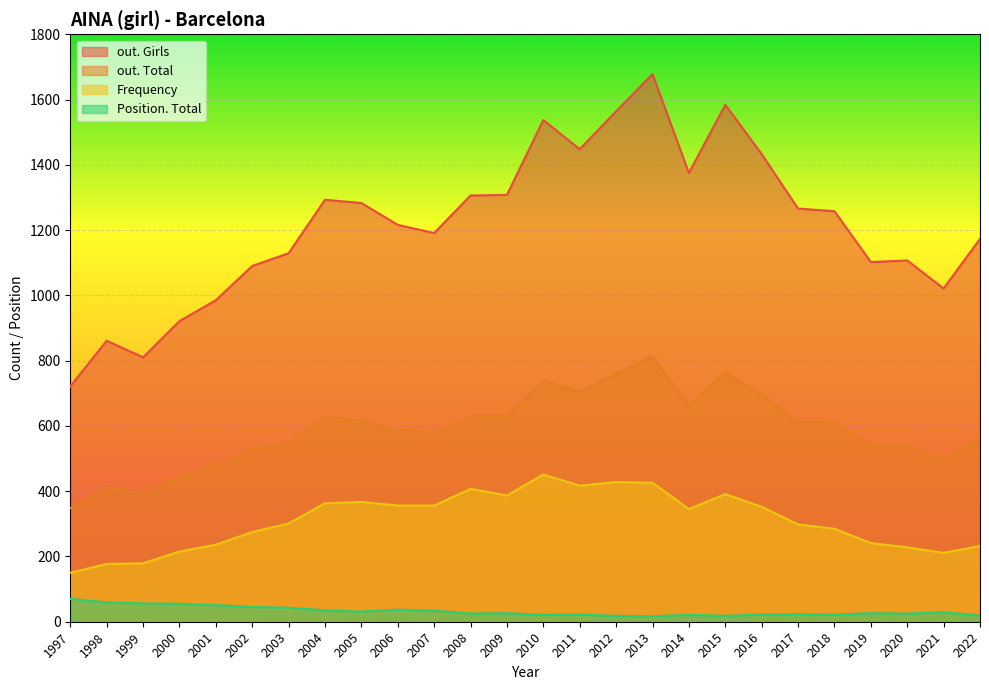

What is the average value of the out. Girls series?

1218